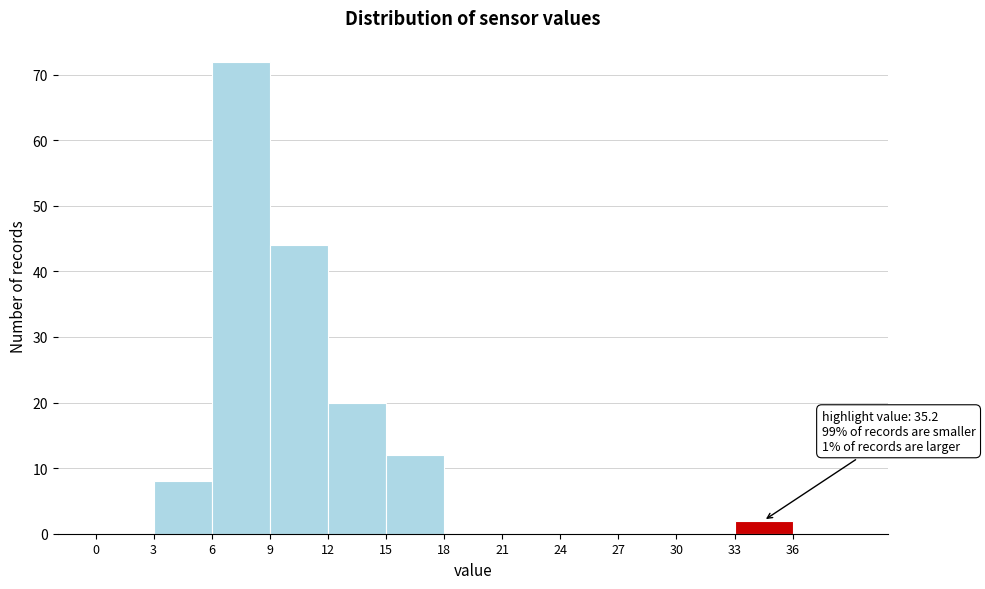

Which range on the x-axis has the tallest bar?

6 to 9